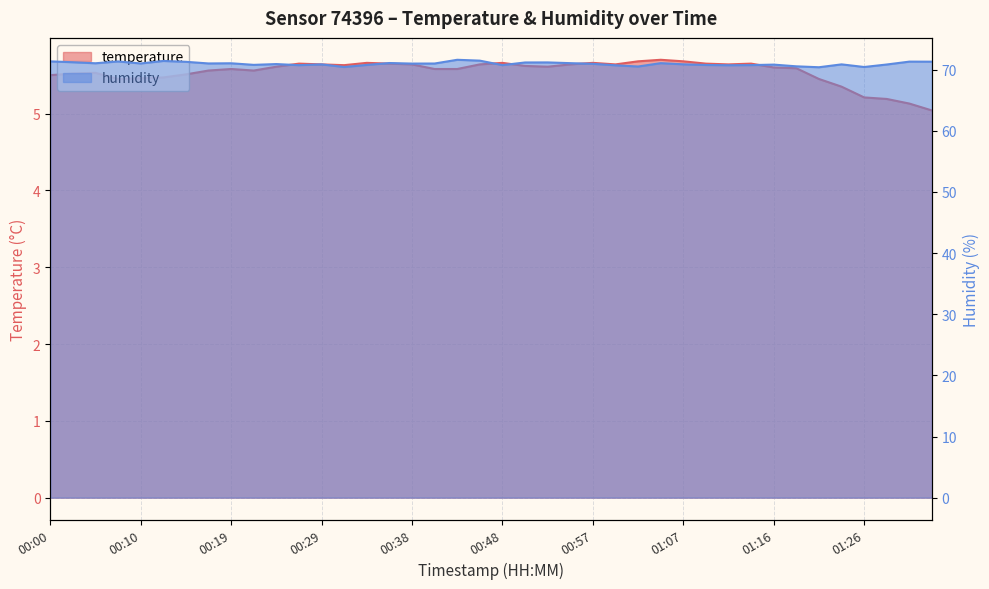

In temperature, how many points are lower than both neighbors (excluding endpoints)?

6